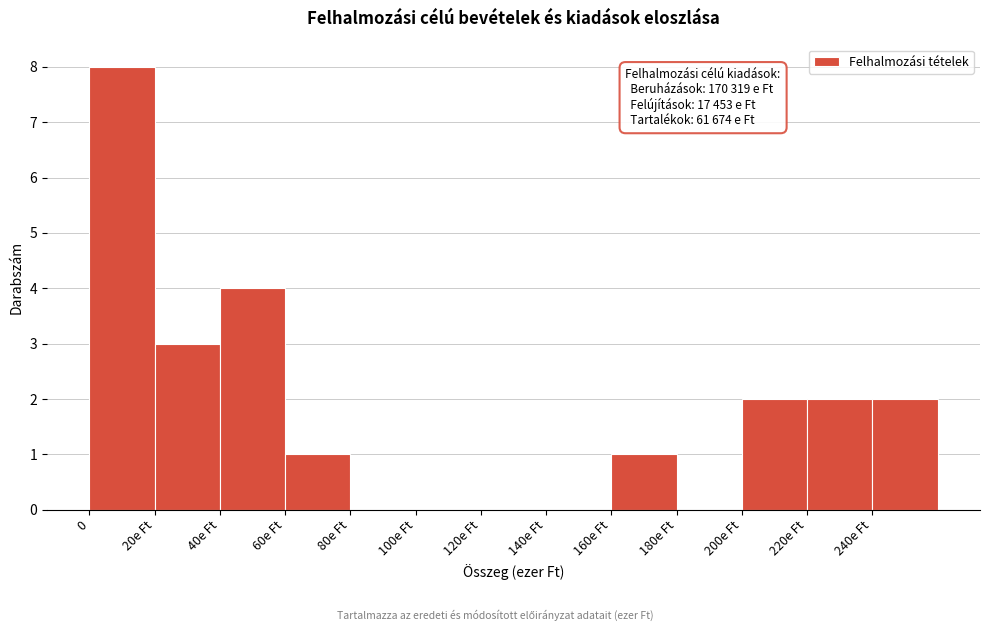

Reading left to right, transcribe all the data shown in this chart.

0=8	20e Ft=3	40e Ft=4	60e Ft=1	80e Ft=0	100e Ft=0	120e Ft=0	140e Ft=0	160e Ft=1	180e Ft=0	200e Ft=2	220e Ft=2	240e Ft=2